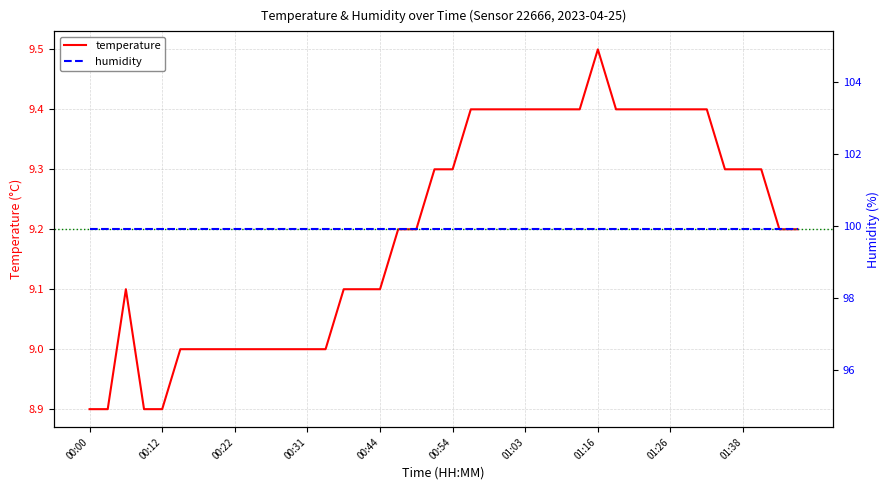

At which label does the data first exceed 9?

00:05